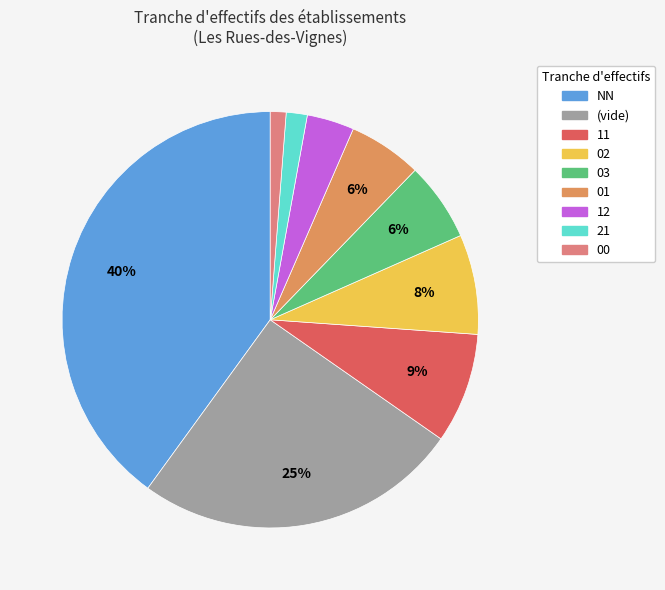

Is there a majority slice in this chart?

No